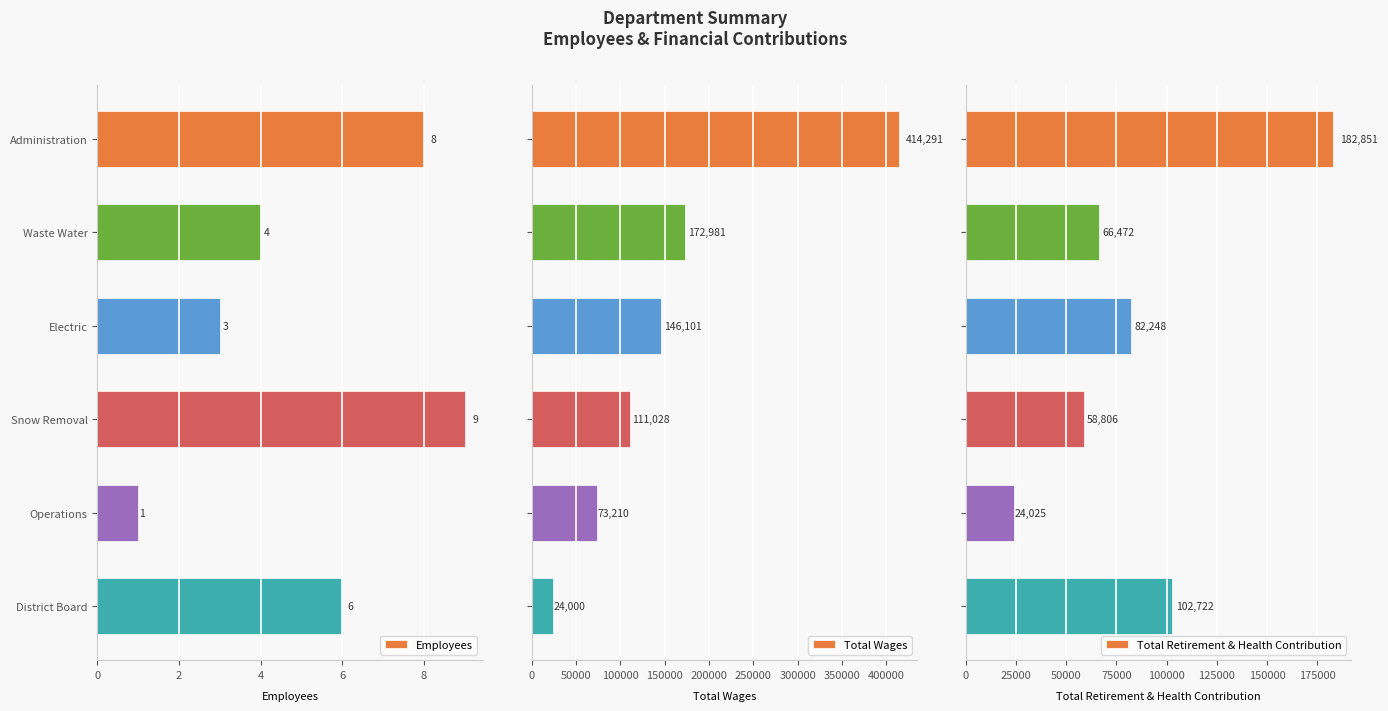

How many bars are there in total?

18